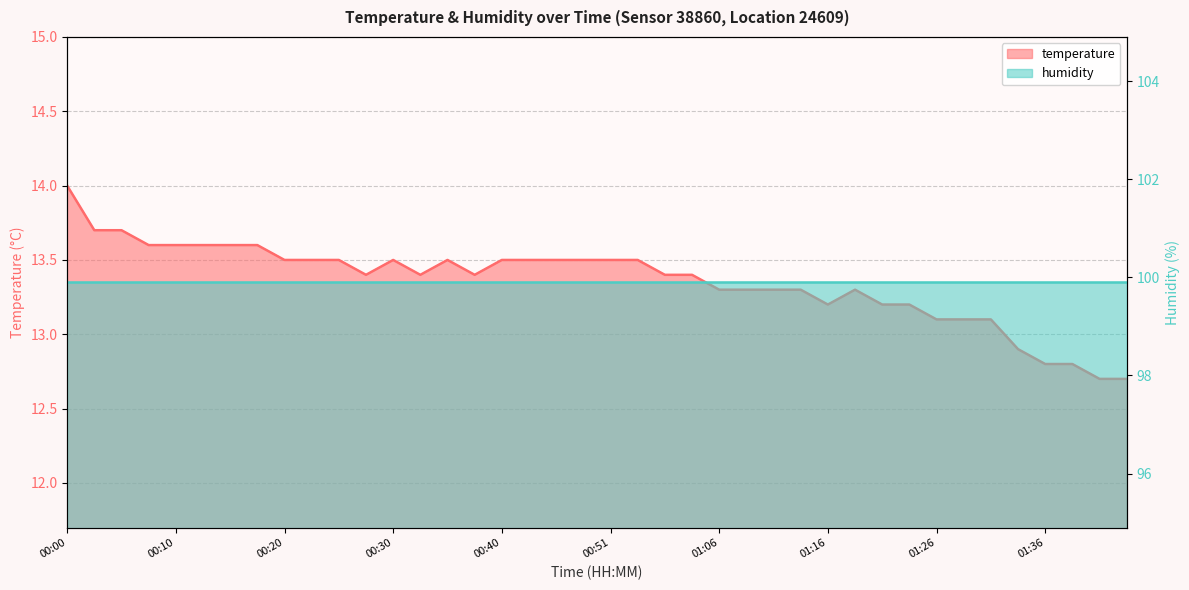

What is the label of the 3rd point from the left?

00:05